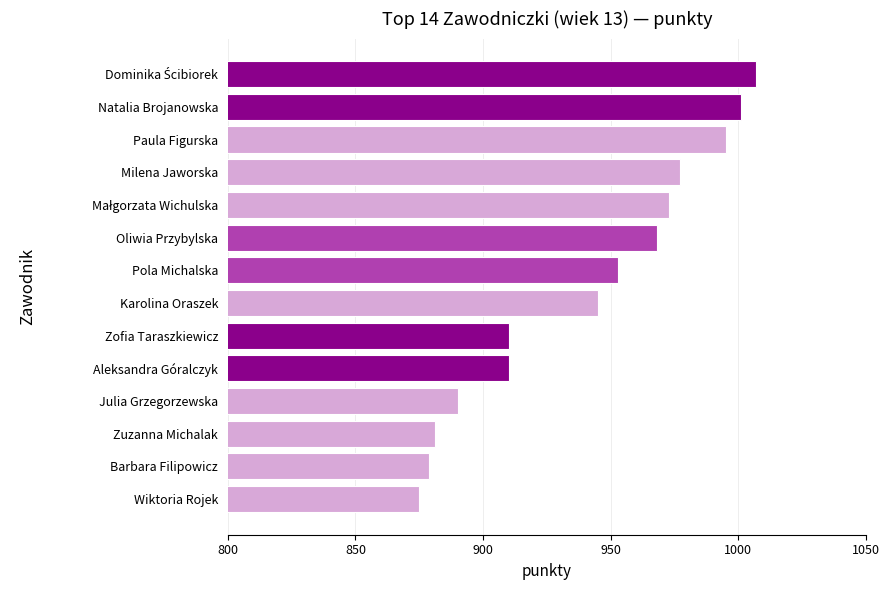

What is the change in value from Julia Grzegorzewska to Karolina Oraszek?

+55